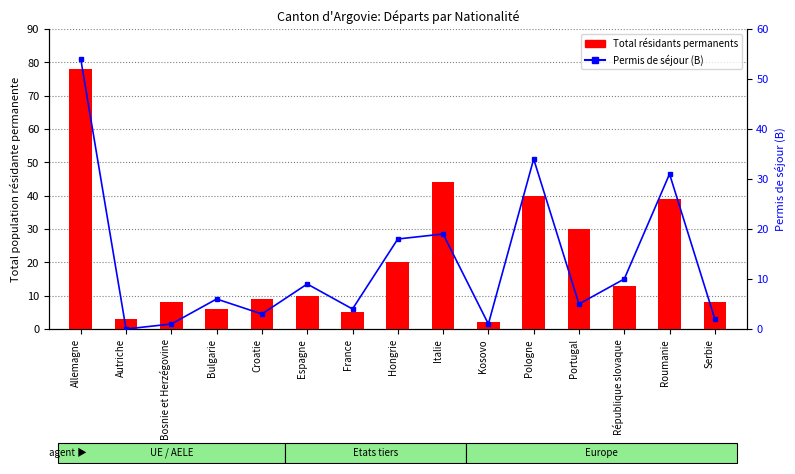

List the series in order of their peak value, highest first.

Total résidants permanents, Permis de séjour (B)